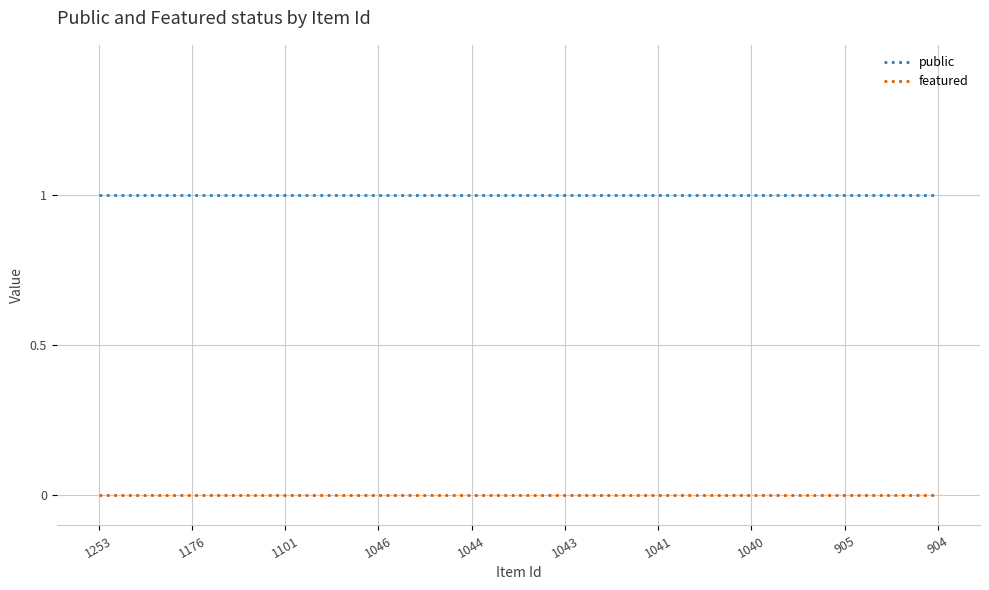

What are all the series names shown in the legend?

public, featured